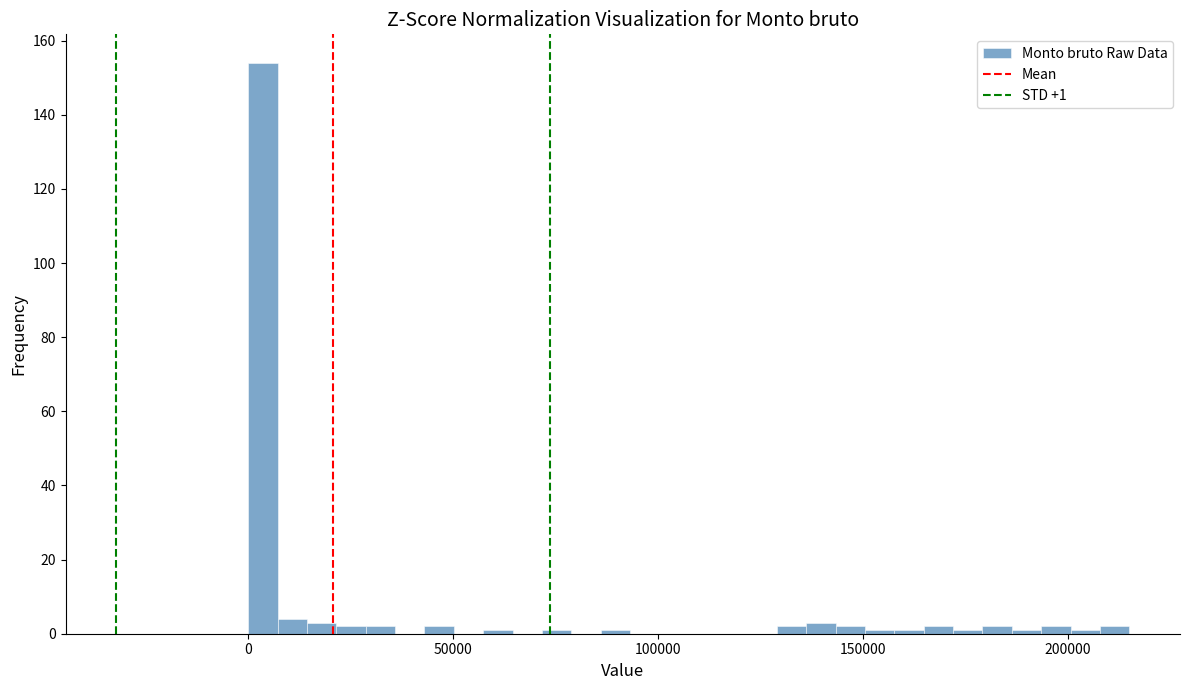

Around what value on the x-axis is the tallest bar? Give the approximate position of its centre, as read against the axis.

5000